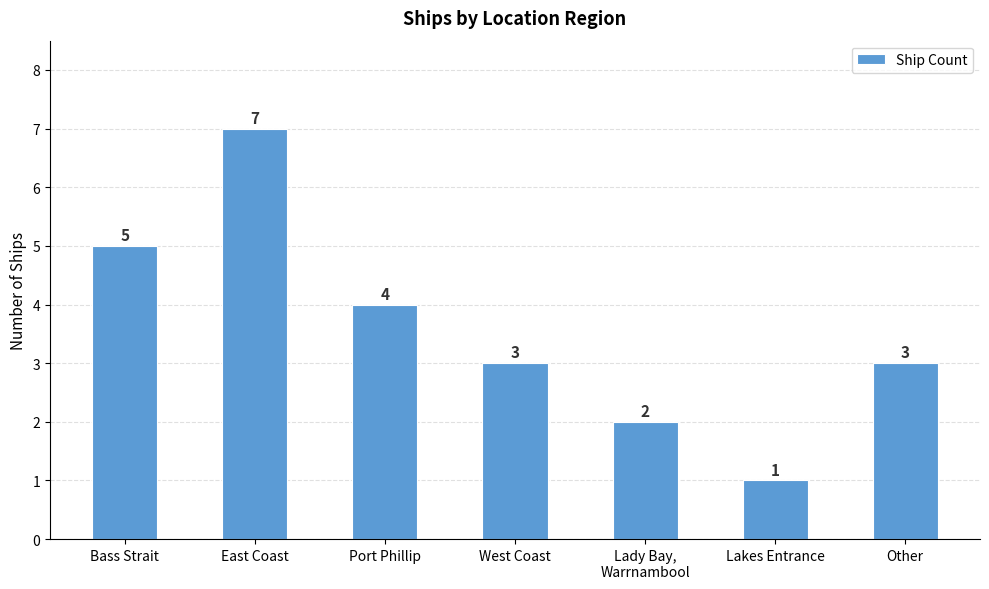

At which category does the chart reach its peak across all series?

East Coast